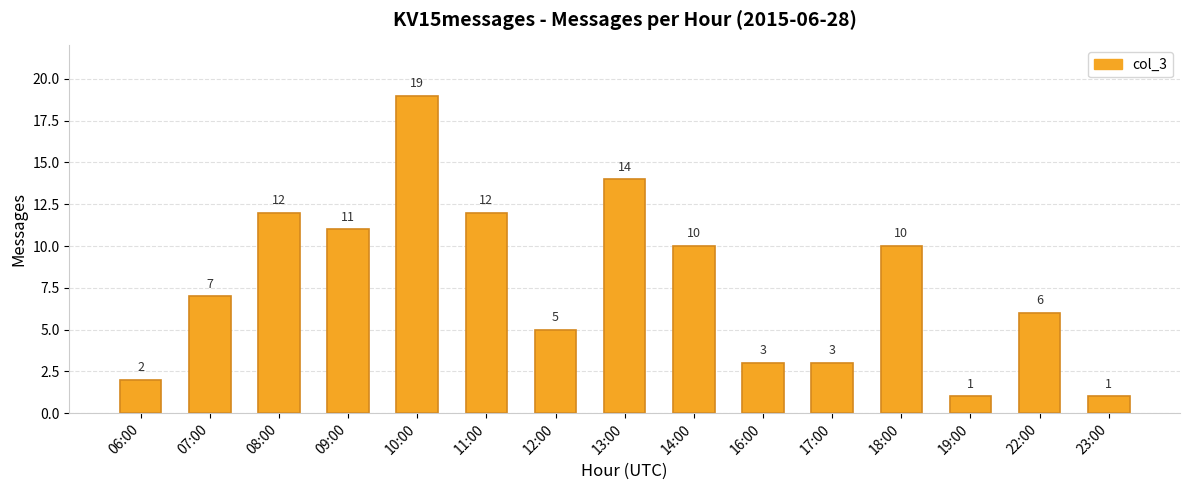

Is it true that the value at 12:00 is 5?

True